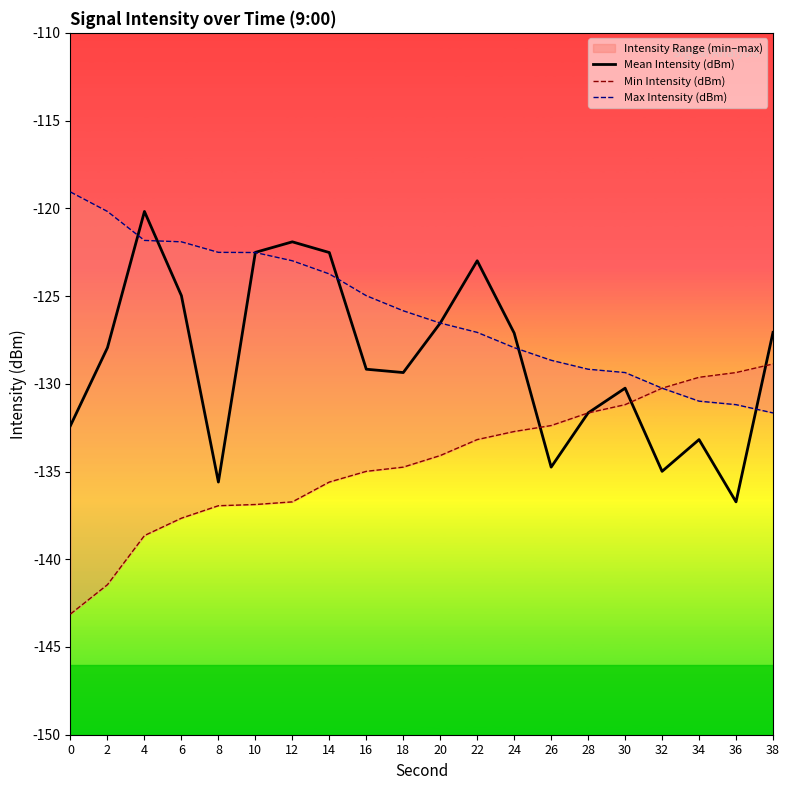

How many series are shown in this chart?

3